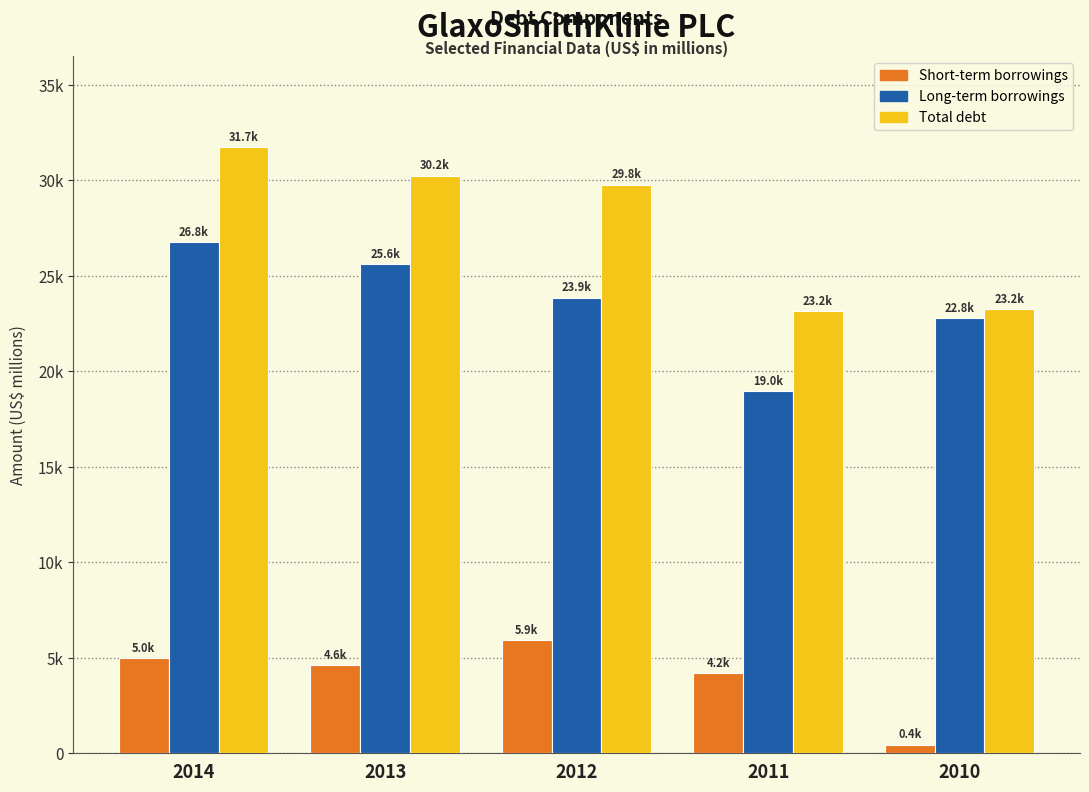

What are all the series names shown in the legend?

Short-term borrowings, Long-term borrowings, Total debt